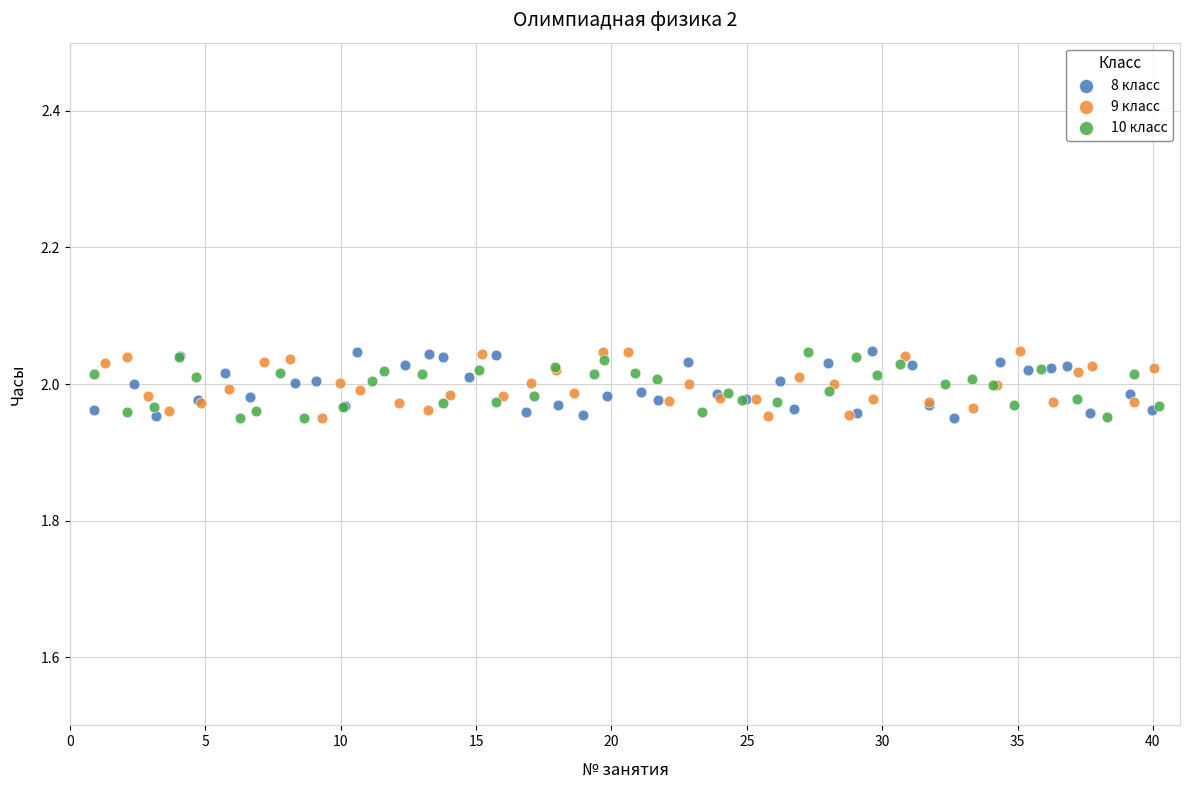

What are all the series names shown in the legend?

8 класс, 9 класс, 10 класс